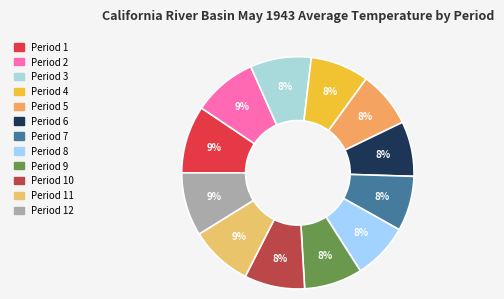

Count the number of slices in the pie.

12